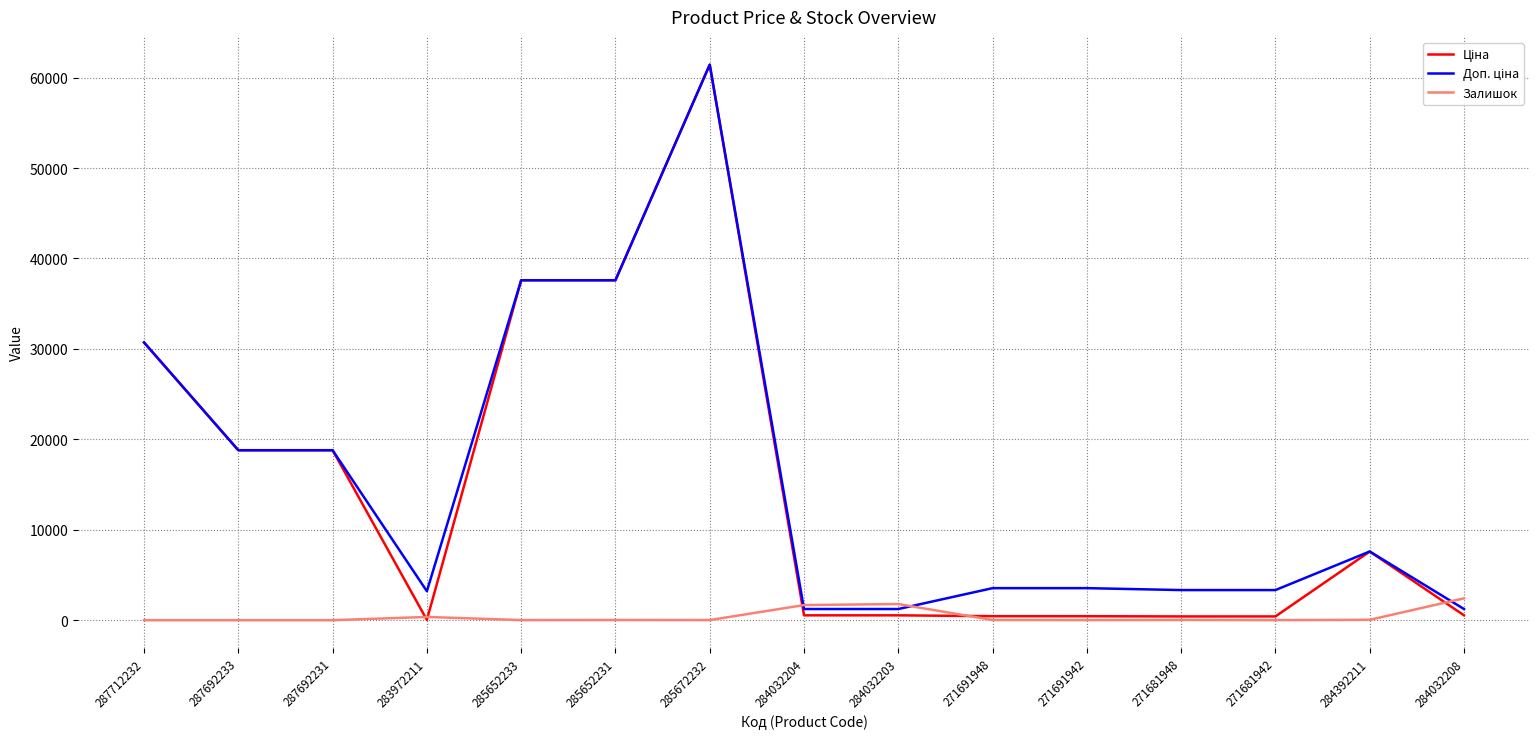

What is the maximum value shown in the chart?

61434.3